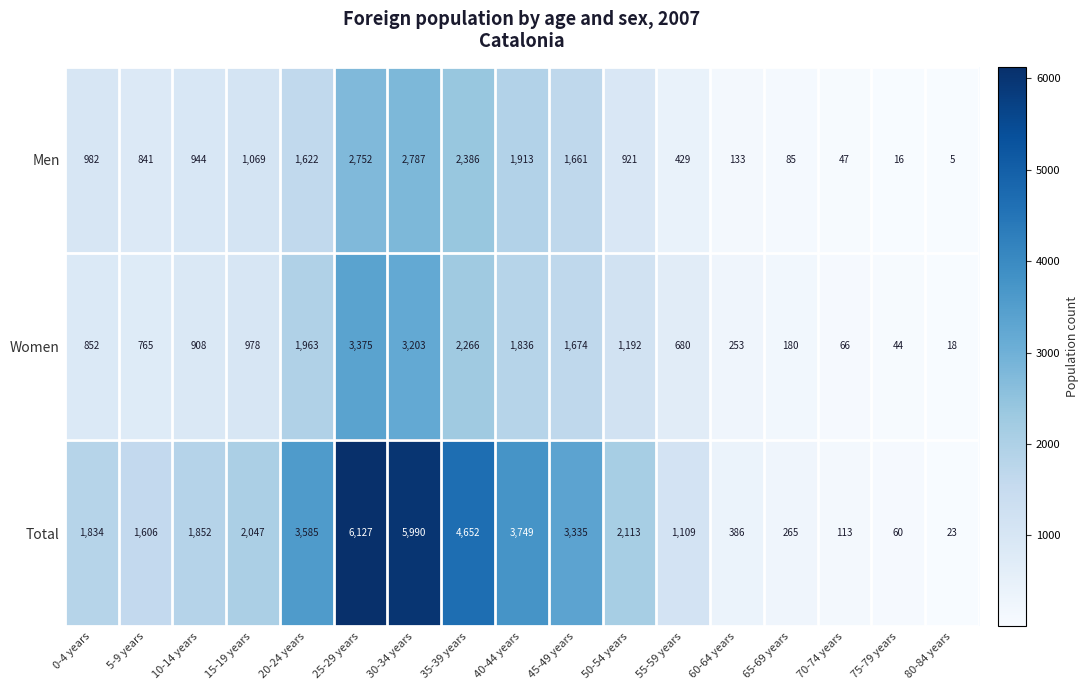

At which category is the sum across all series the highest?

25-29 years